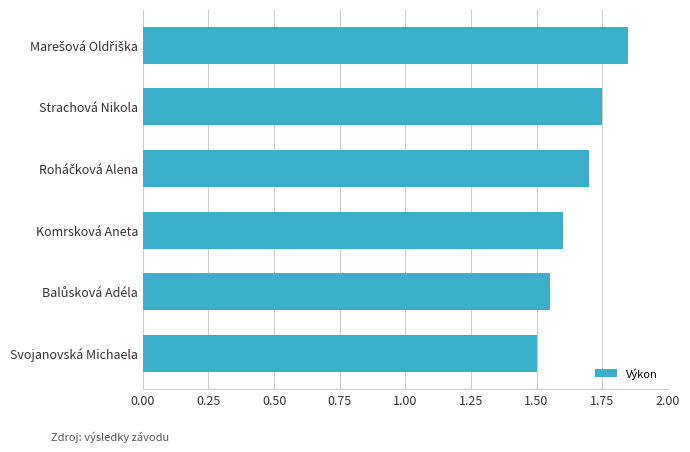

What is the average value?

1.7